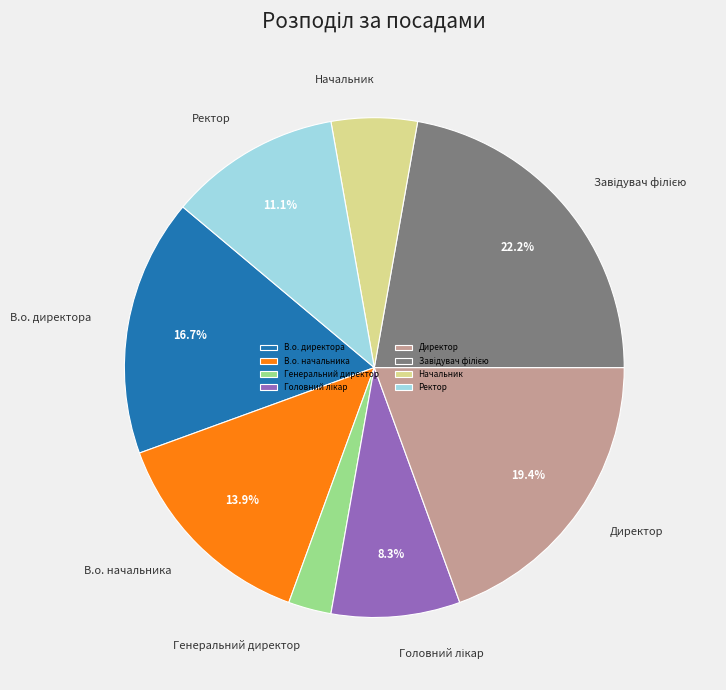

Is there any slice that represents more than half of the pie?

No